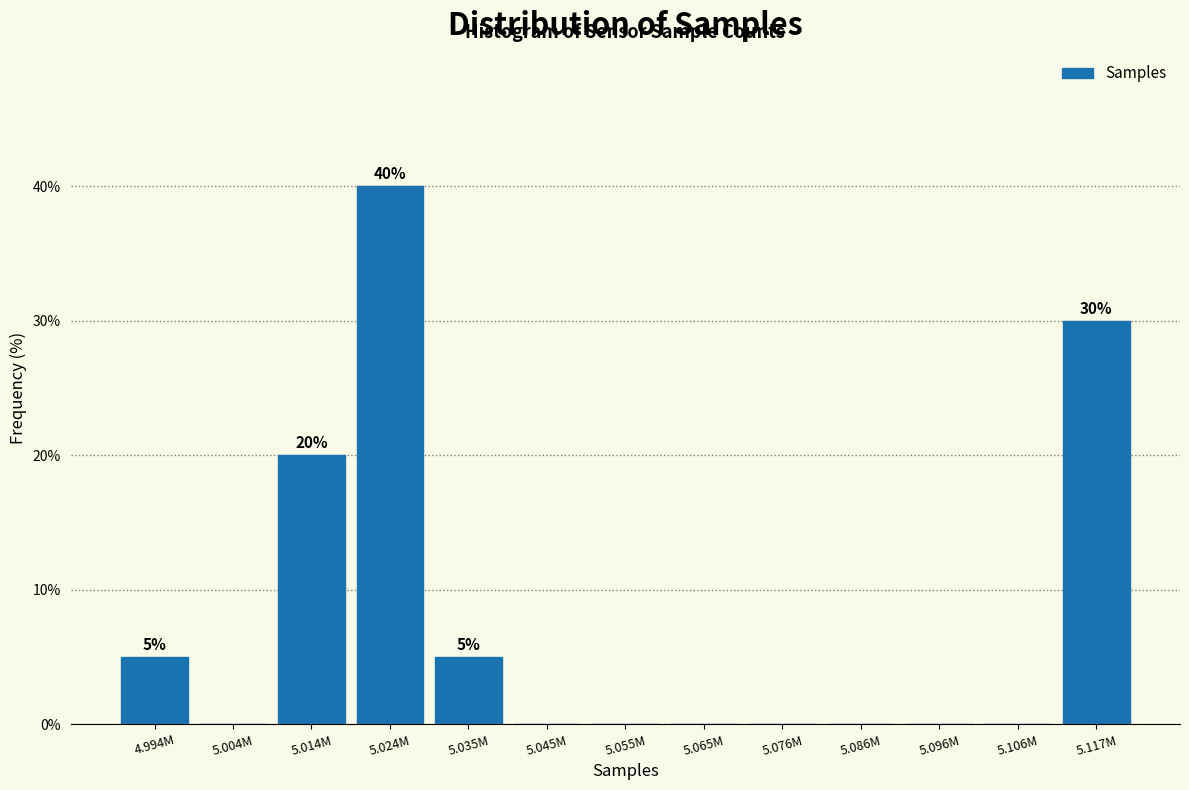

Reading left to right, what are all the values shown in this chart?

4.994M=5	5.004M=0	5.014M=20	5.024M=40	5.035M=5	5.045M=0	5.055M=0	5.065M=0	5.076M=0	5.086M=0	5.096M=0	5.106M=0	5.117M=30